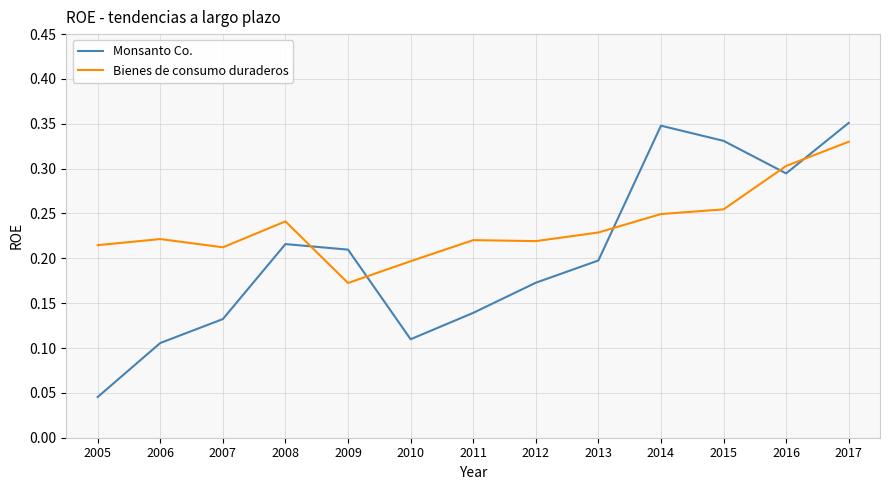

List the series in order of their peak value, highest first.

Monsanto Co., Bienes de consumo duraderos